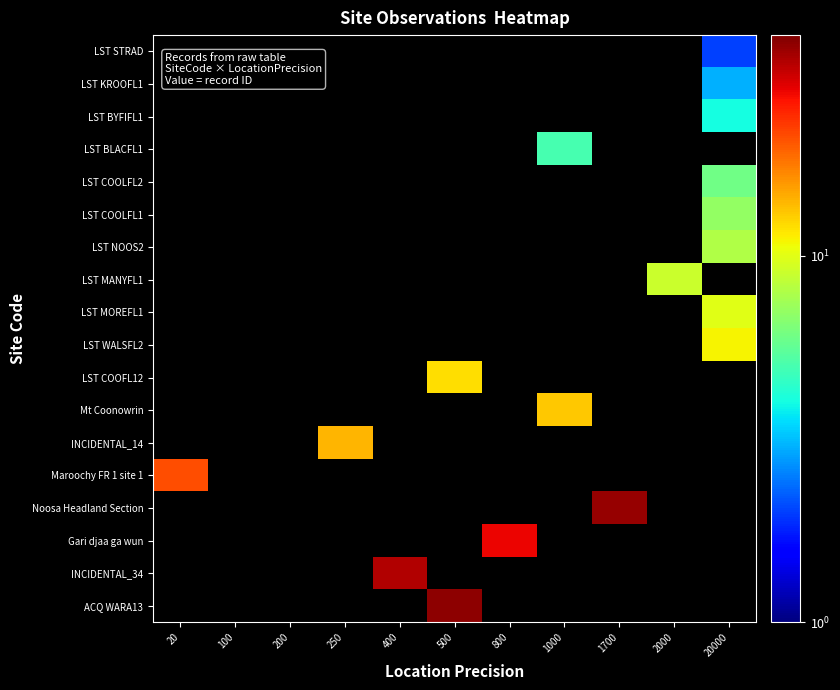

At which label is Maroochy FR 1 site 1 closest to 21?

20